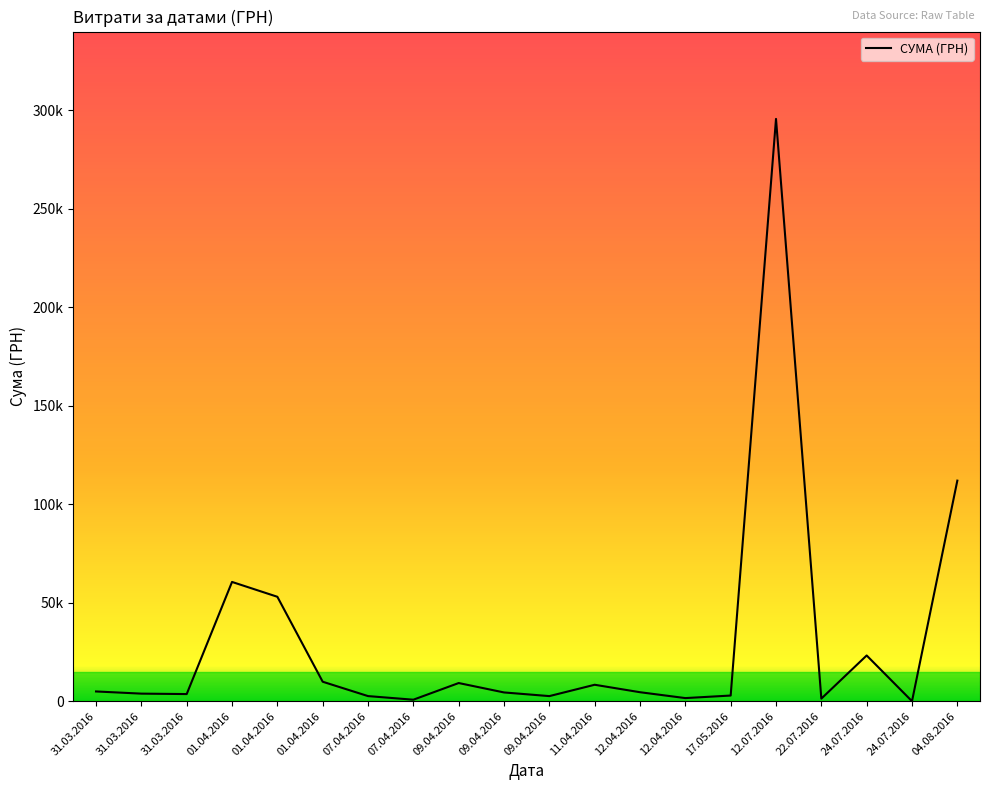

Is it true that the value at 09.04.2016 is 4460.0?

True